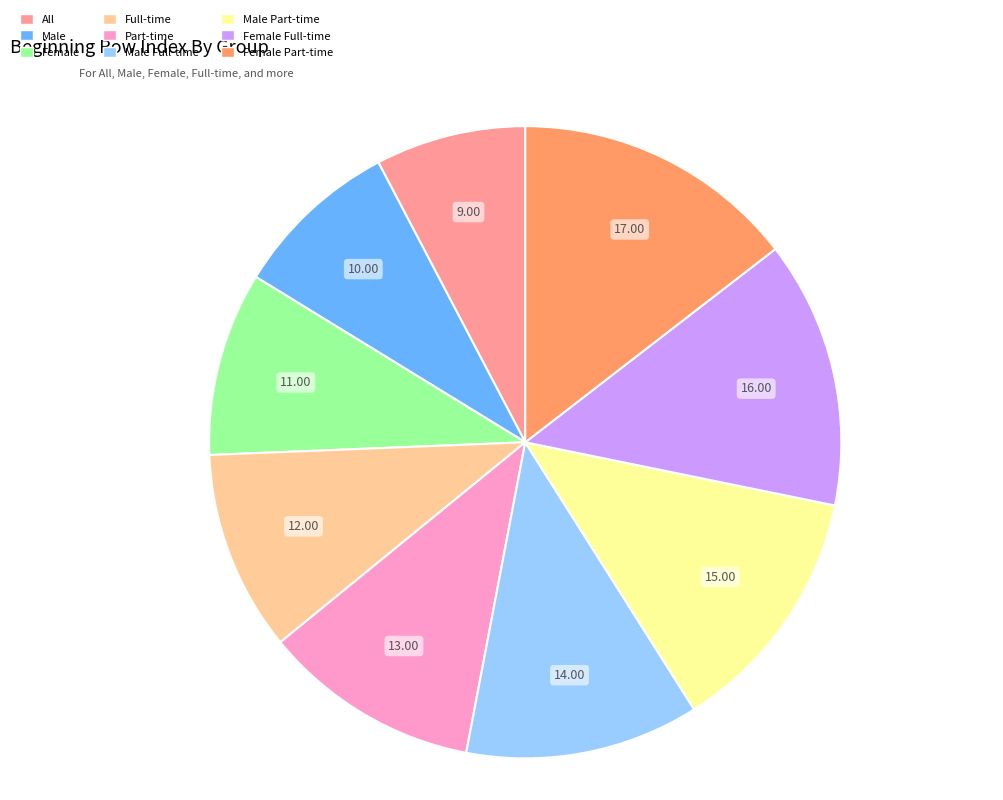

Is there any slice that represents more than half of the pie?

No